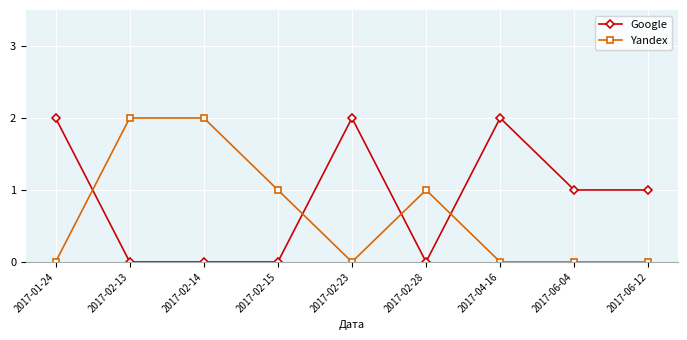

True or false: Google has more than 0 interior local peaks.

True